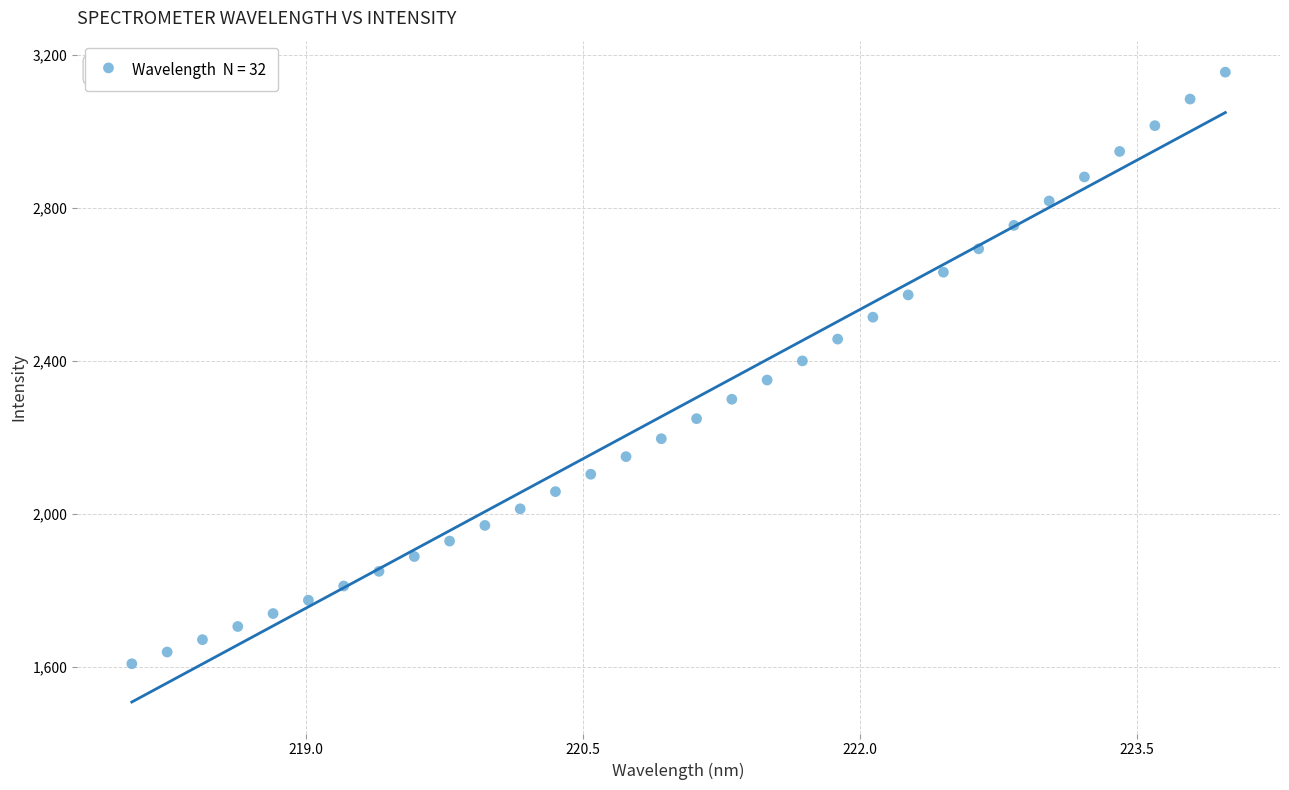

What is the range of X values (max minus min)?

5.9